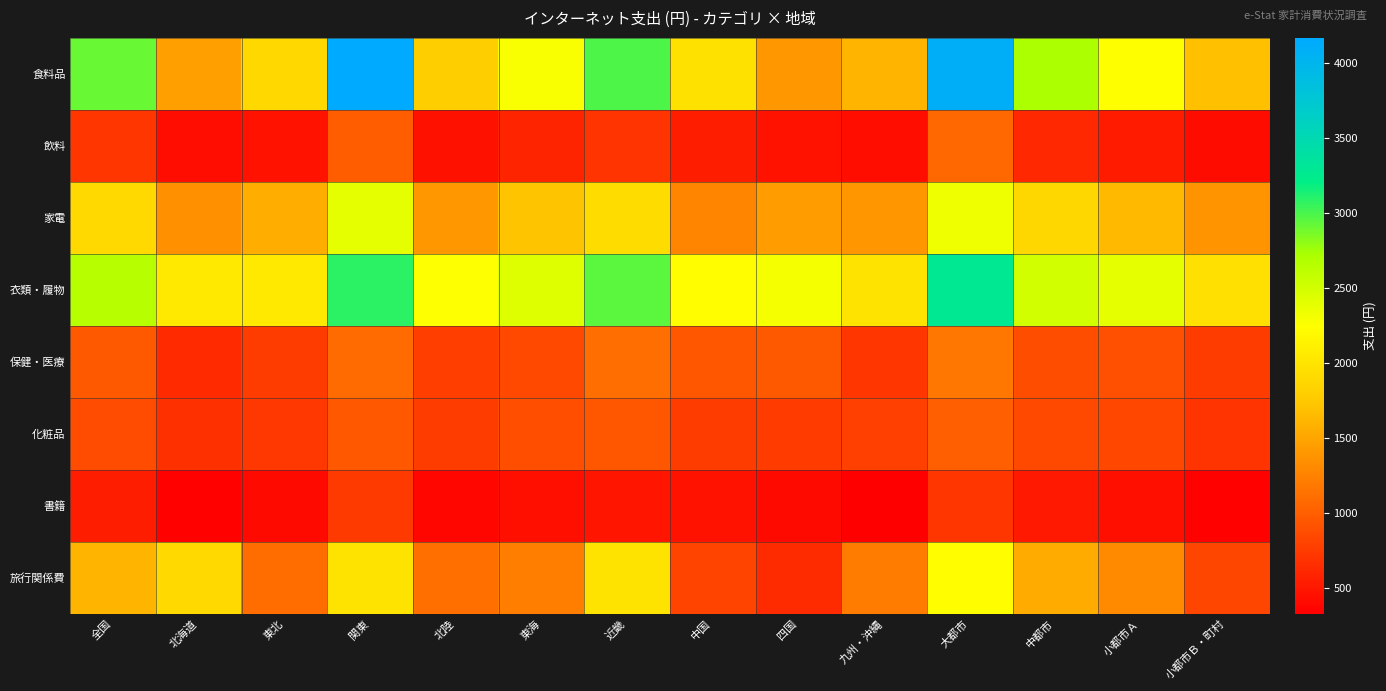

How many series are shown in this chart?

8